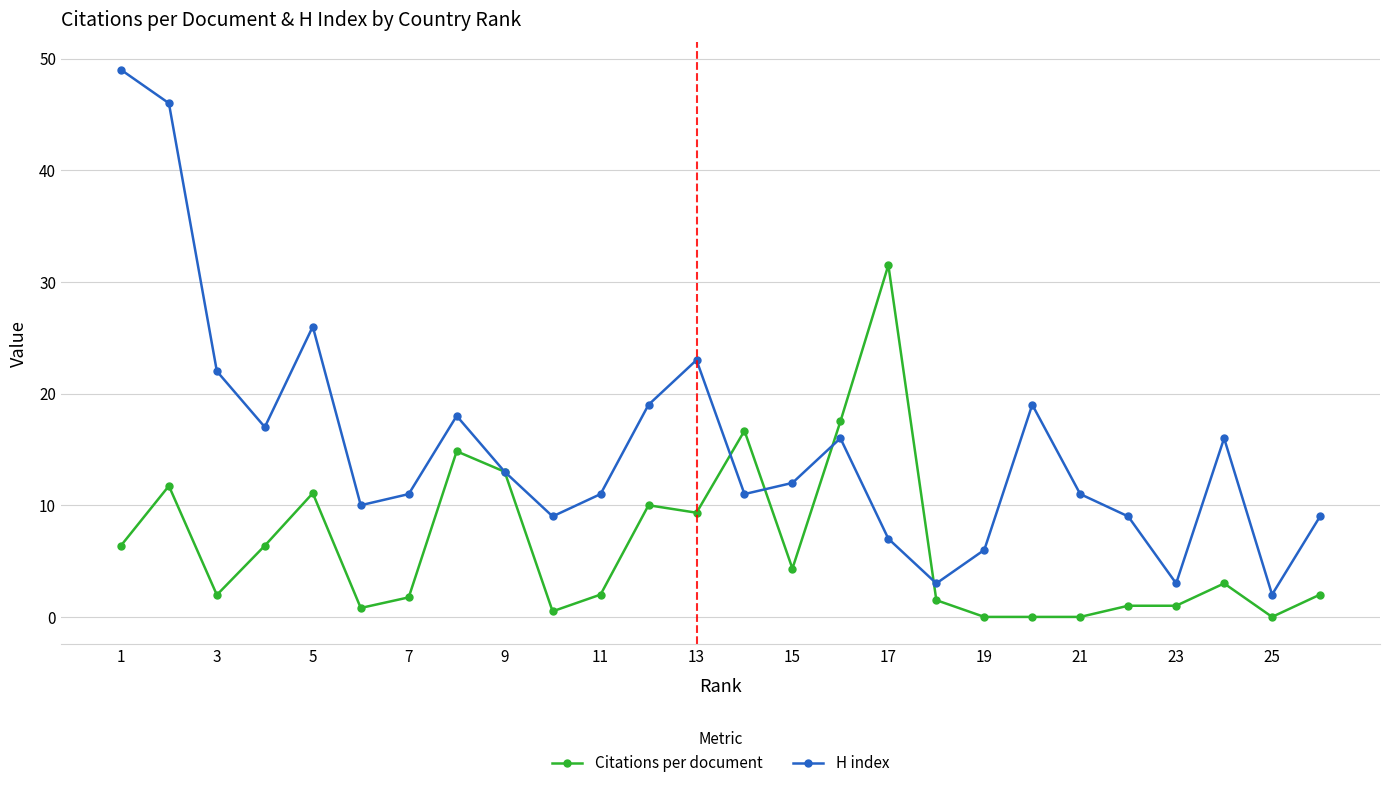

How many lines are shown in the chart?

2